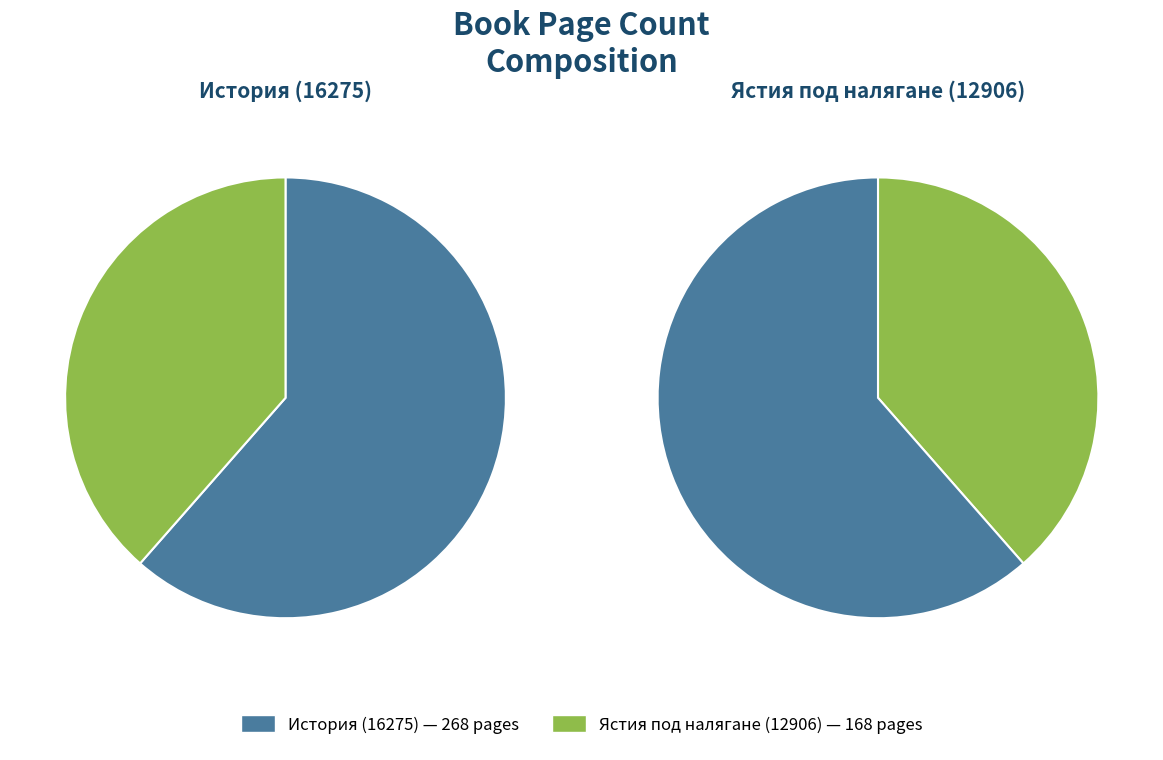

Approximately how many times larger is the value at Ястия под налягане (12906) compared to История (16275)?

0.6